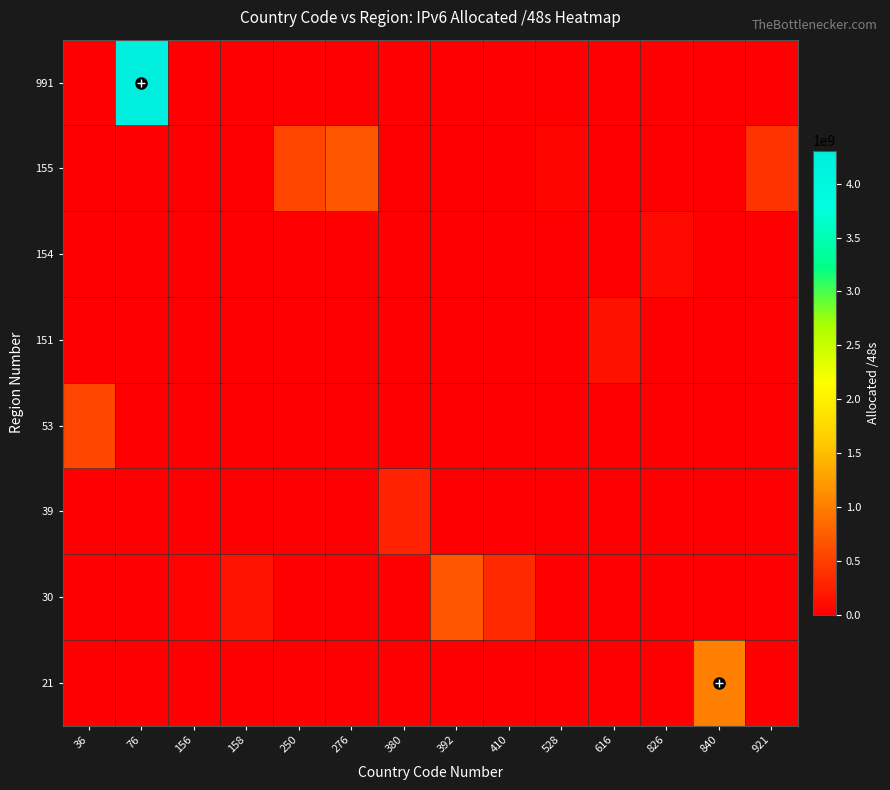

At how many categories does at least one series exceed 4256128015?

1